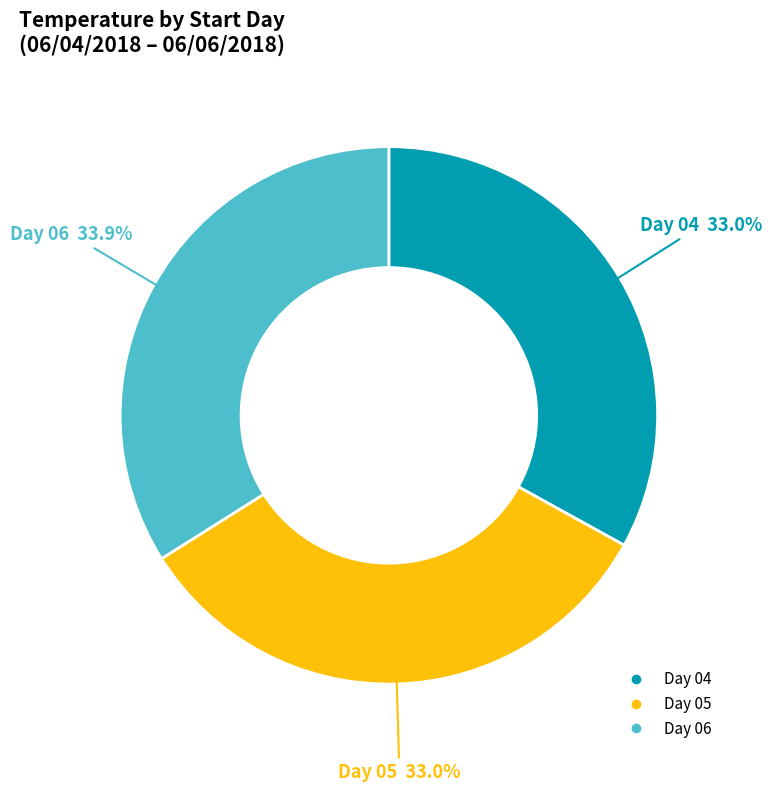

Is there any slice that represents more than half of the pie?

No